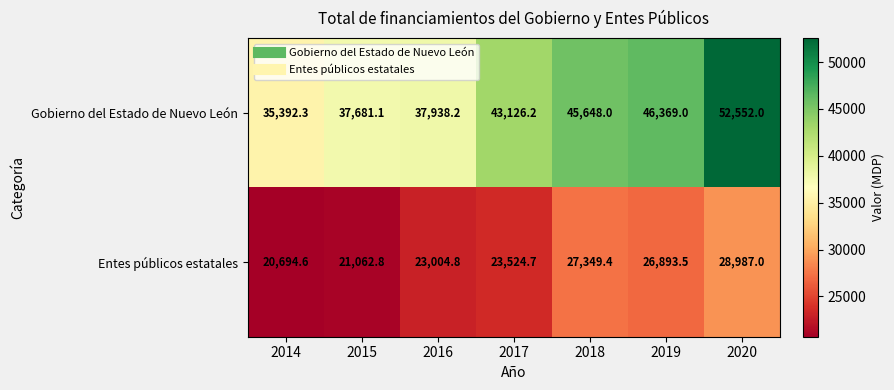

Rank the series by their average value, from lowest to highest.

Entes públicos estatales, Gobierno del Estado de Nuevo León